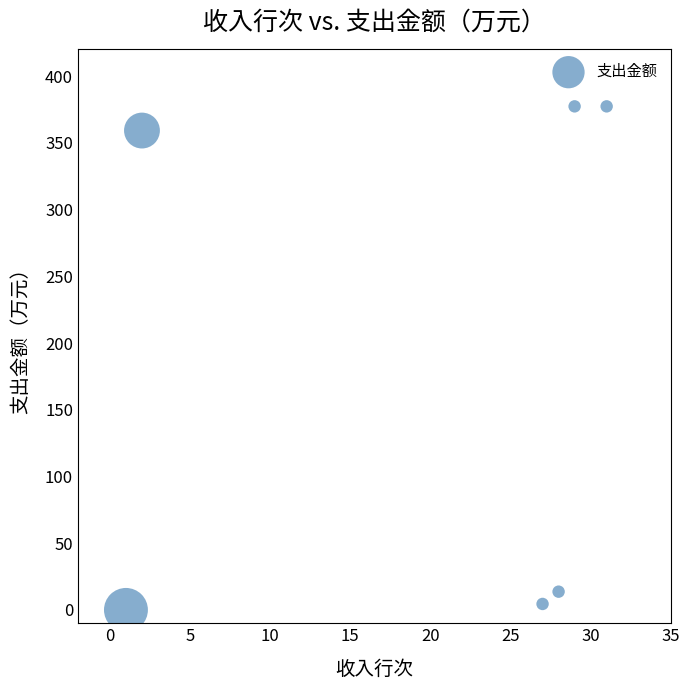

What is the average Y value?

188.7